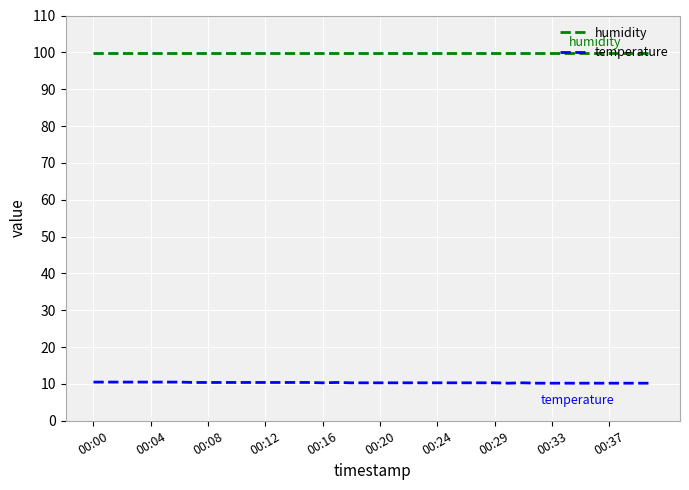

True or false: temperature and humidity cross at least once.

False